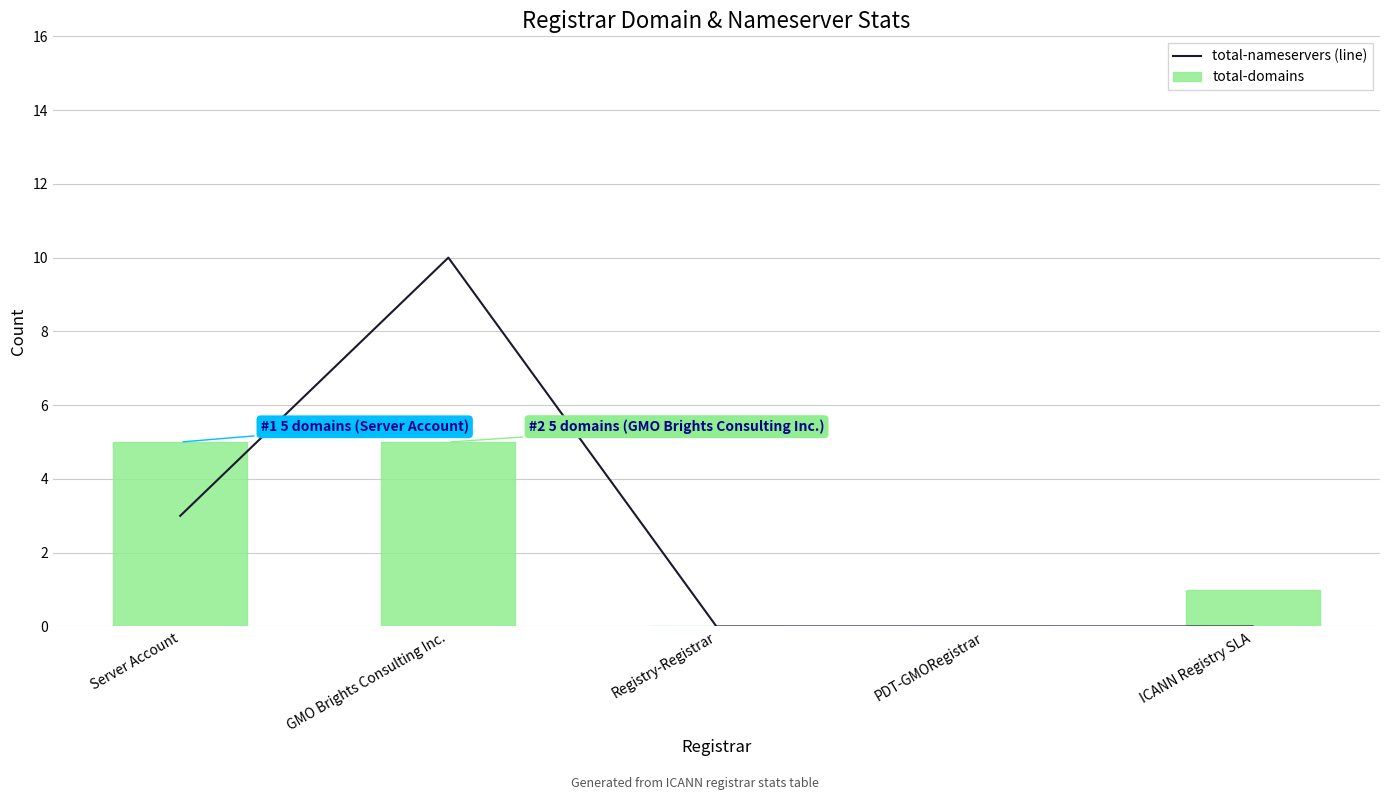

Where does the total-domains series first go above 1?

Server Account